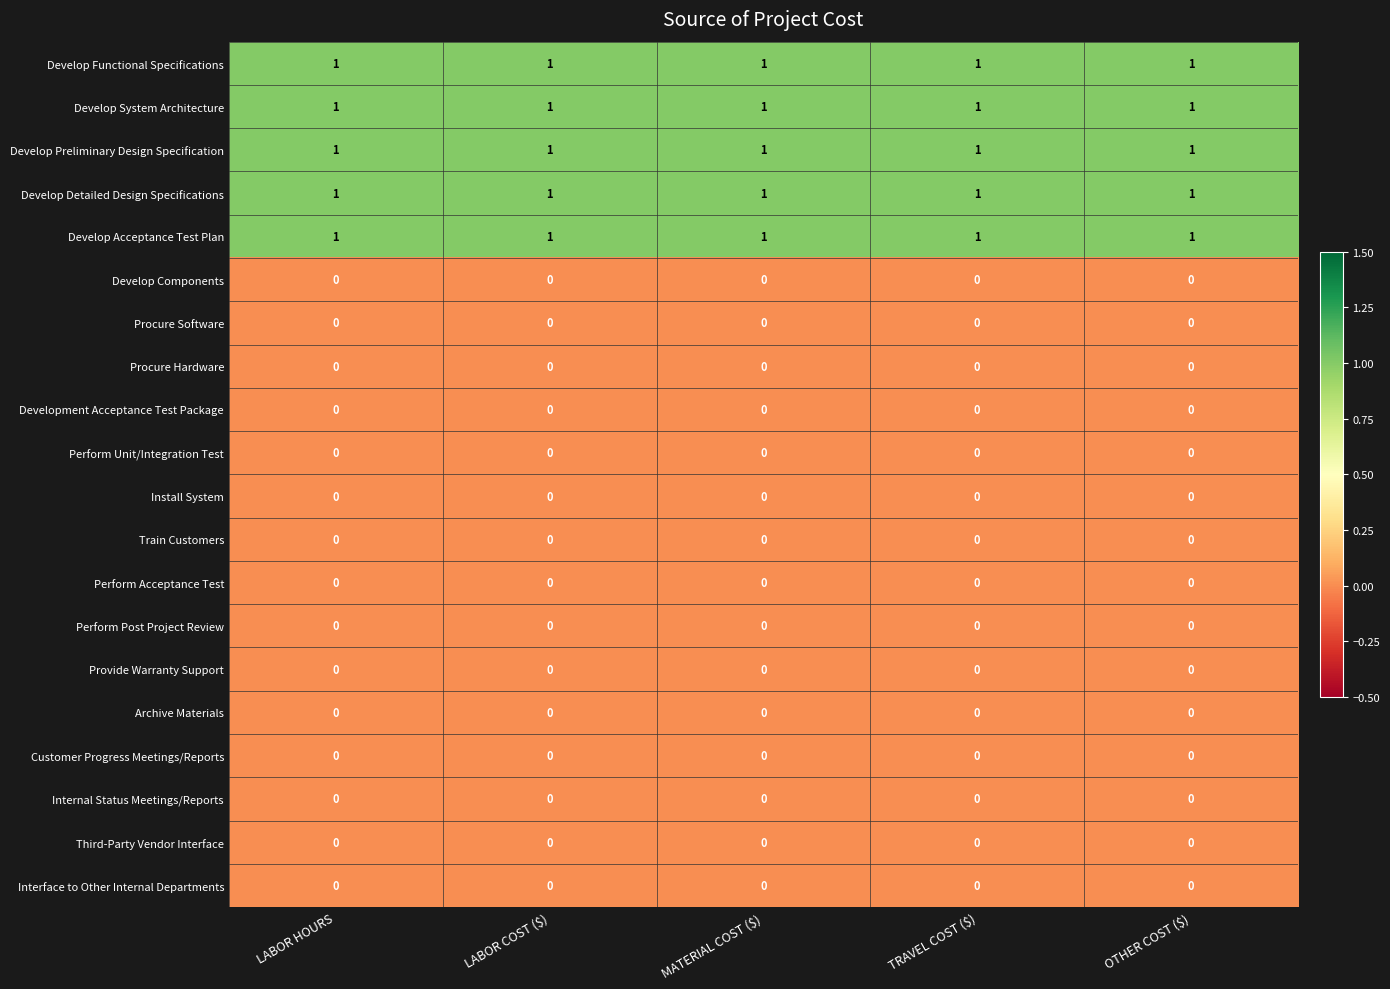

At how many categories does at least one series exceed 0?

5